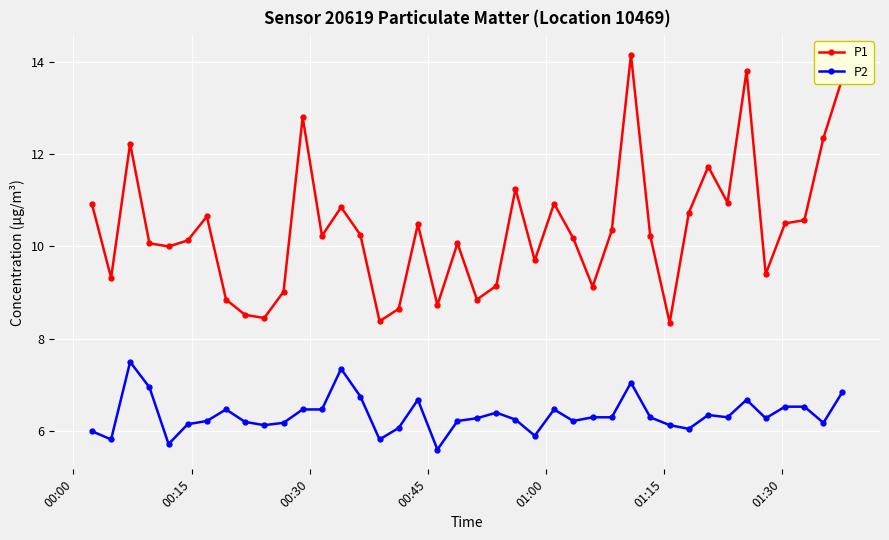

How many categories are shown in the chart?

40